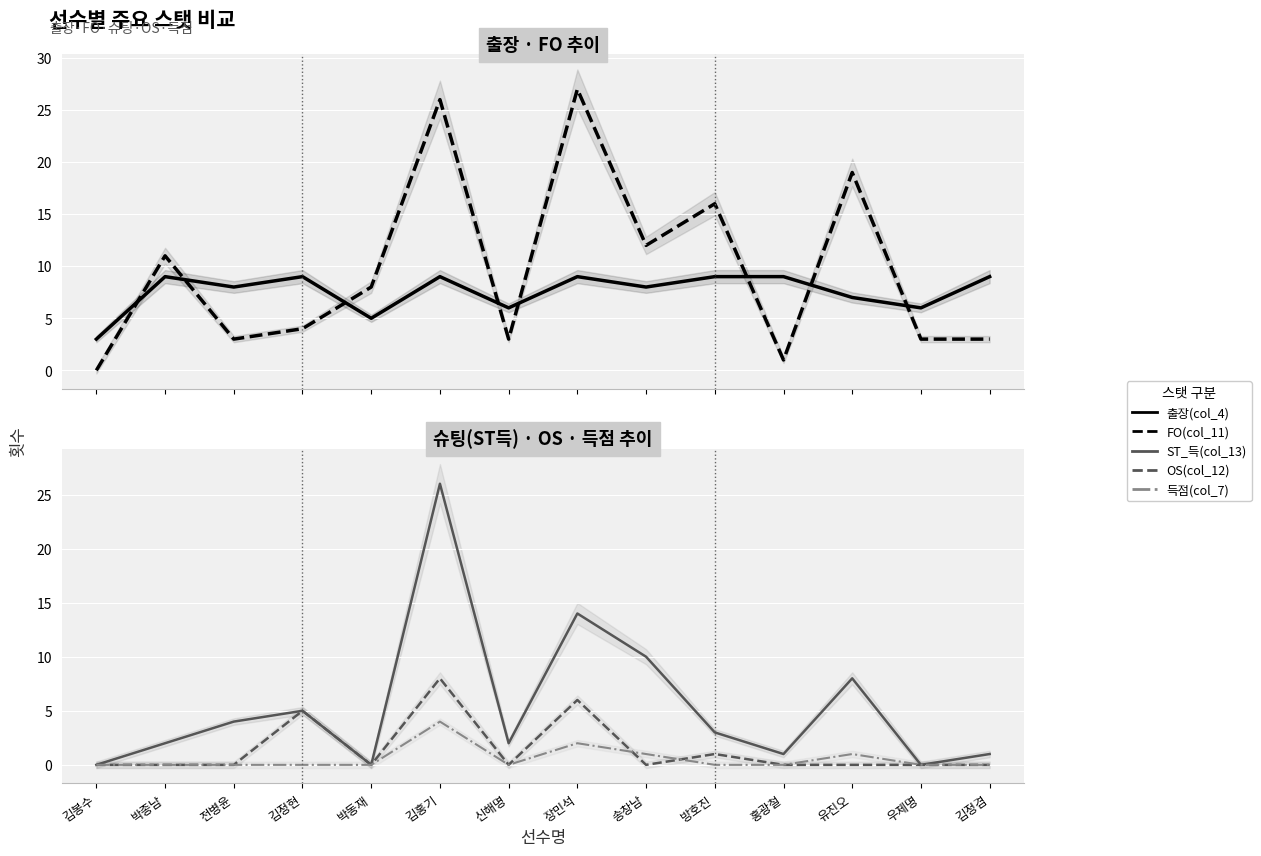

How many OS(col_12) values are between 0 and 1?

11